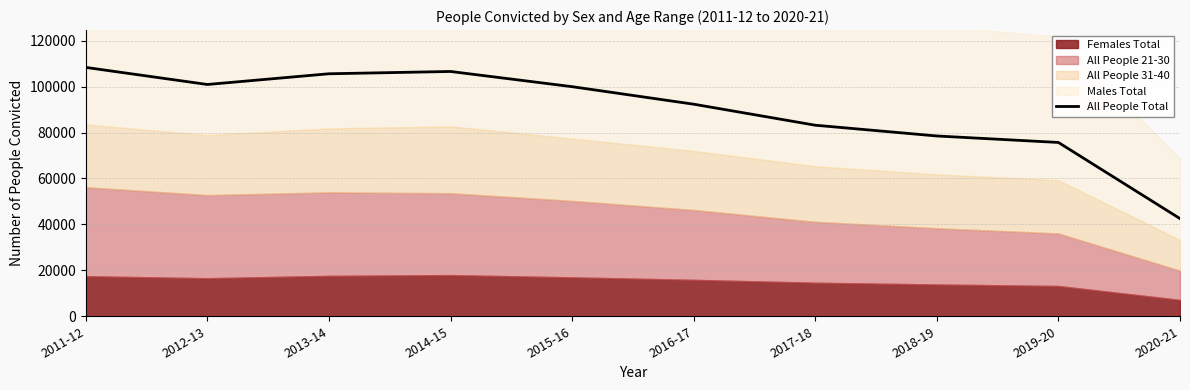

True or false: there are more than 2 points higher than both neighbors.

False